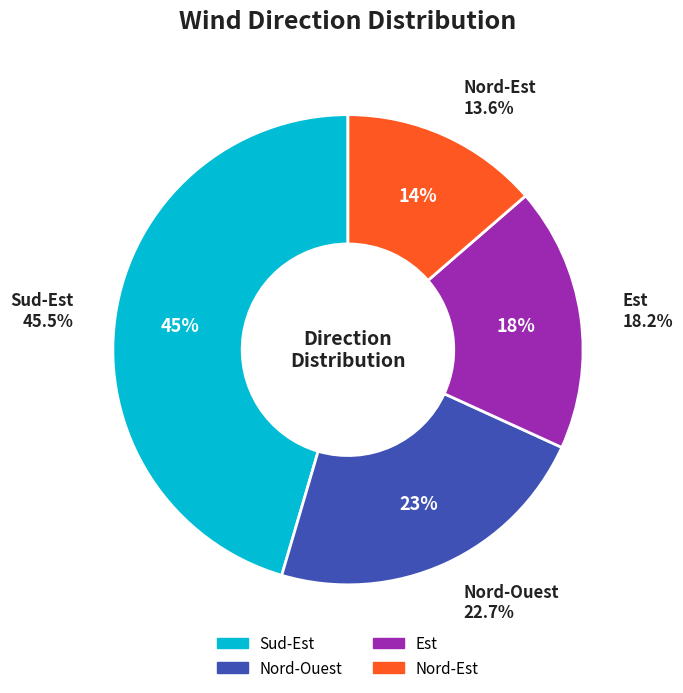

Rank the categories by value from highest to lowest.

Sud-Est, Nord-Ouest, Est, Nord-Est